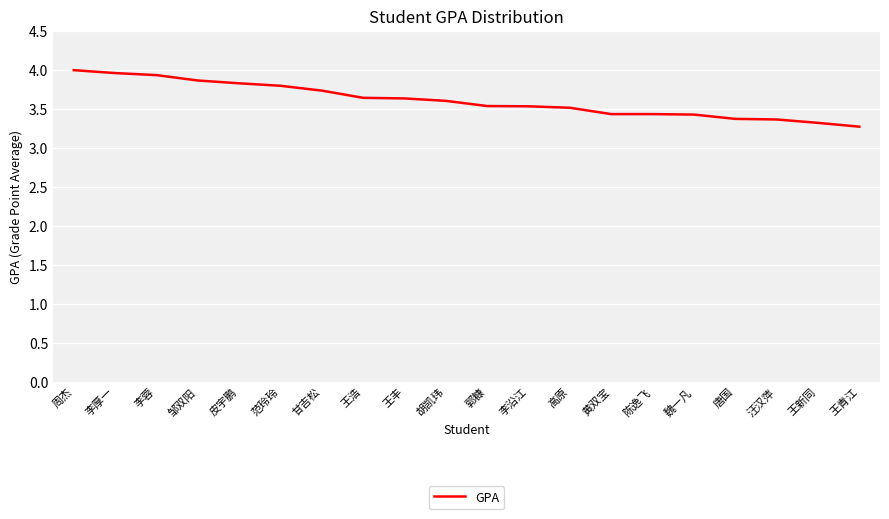

Where is the data nearest to the value 3?

王青江